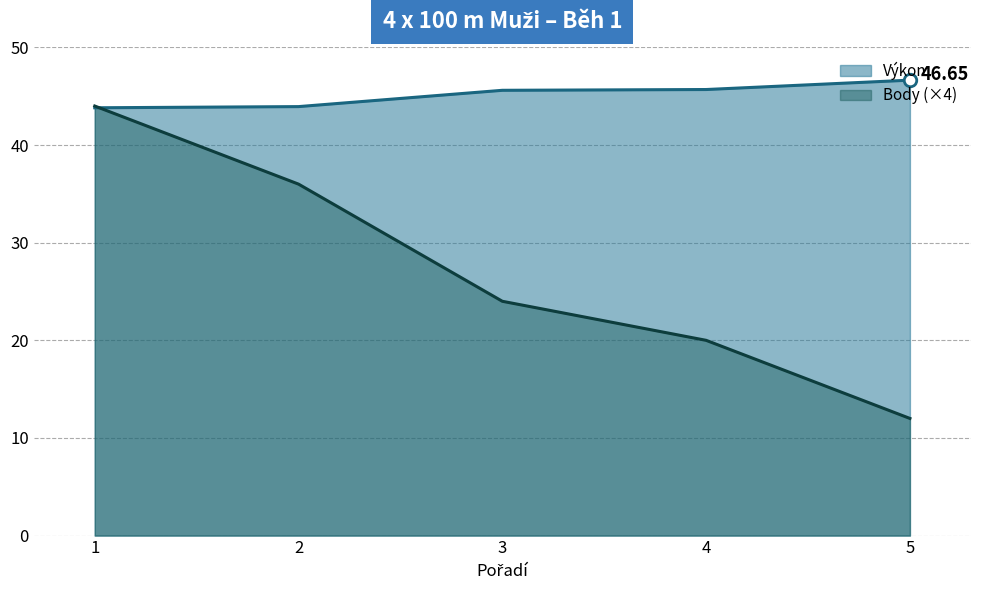

What is the greatest value displayed?

46.6